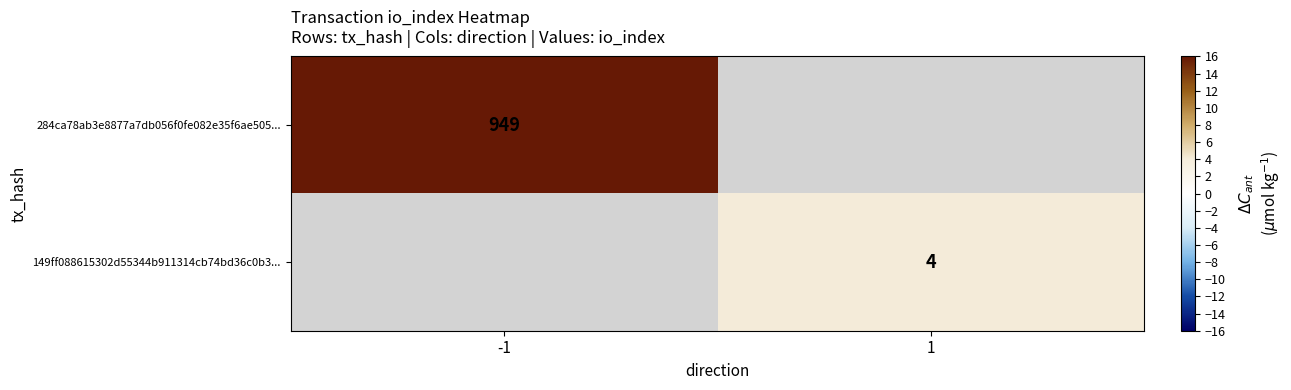

How many data points does each series have?

2